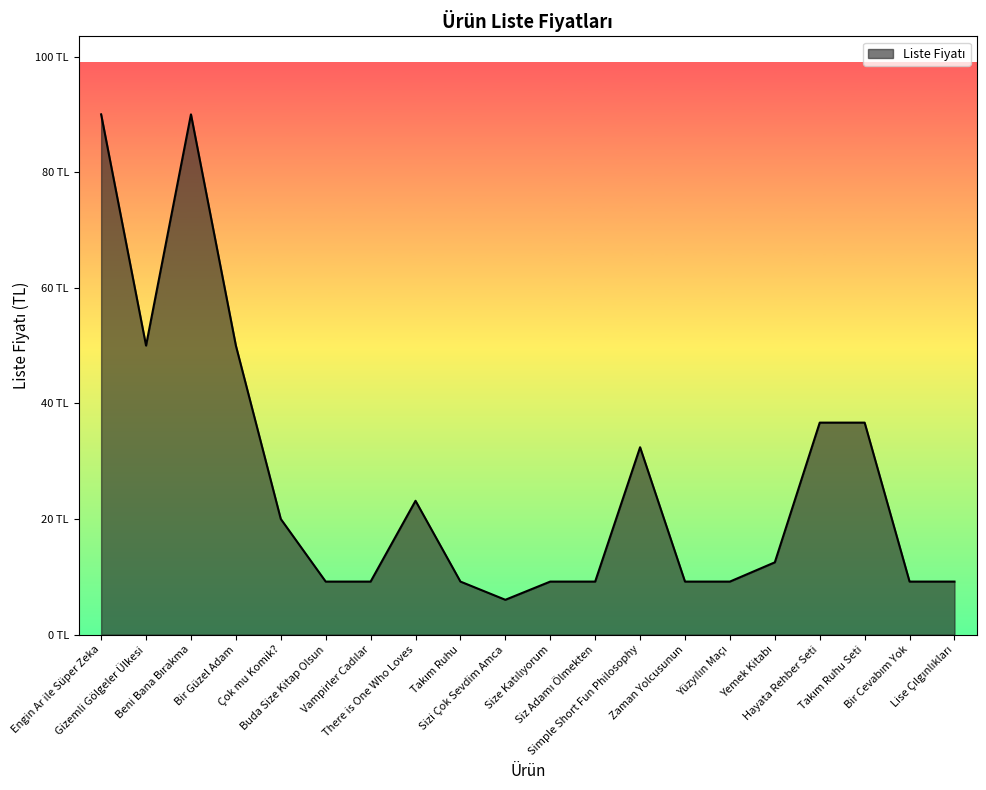

What is the sum of the values at Lise Çılgınlıkları and Yüzyılın Maçı?

18.3